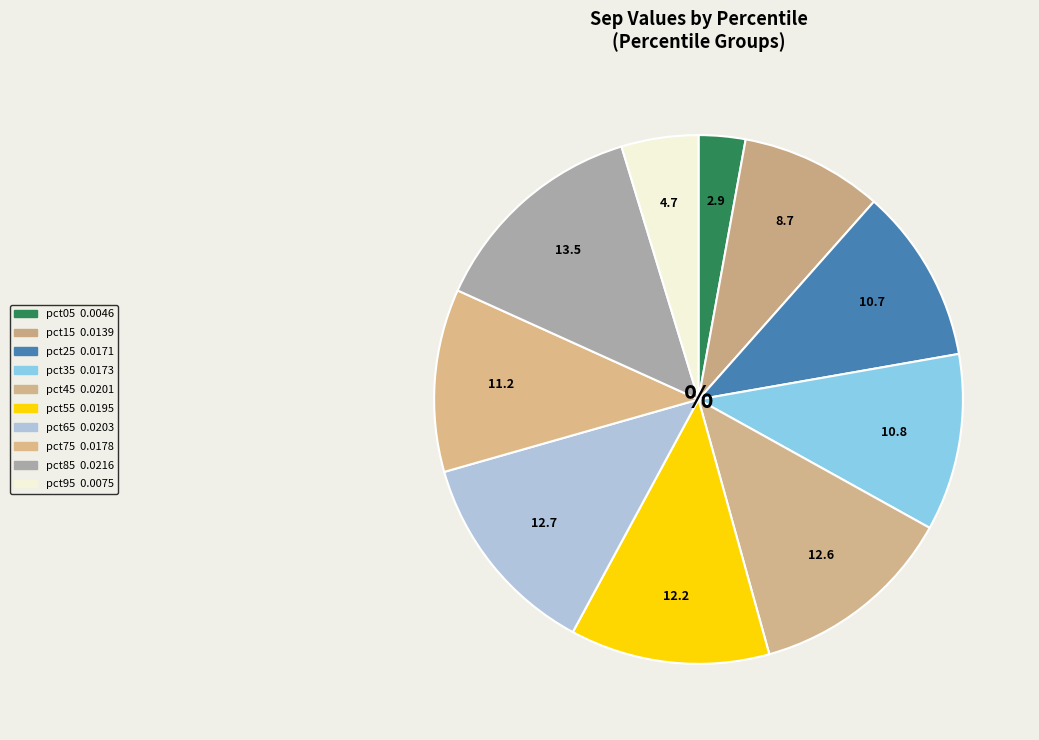

What percentage is the pct35 slice, to the nearest percent?

11%